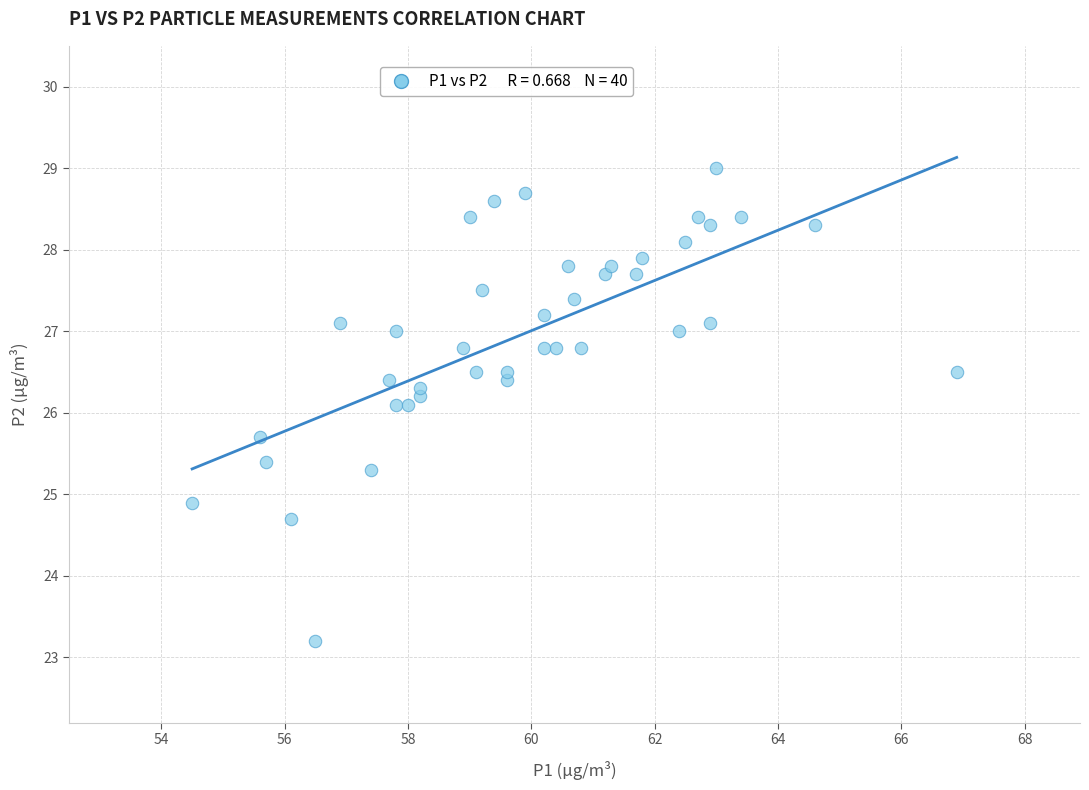

What is the range of Y values (max minus min)?

5.8